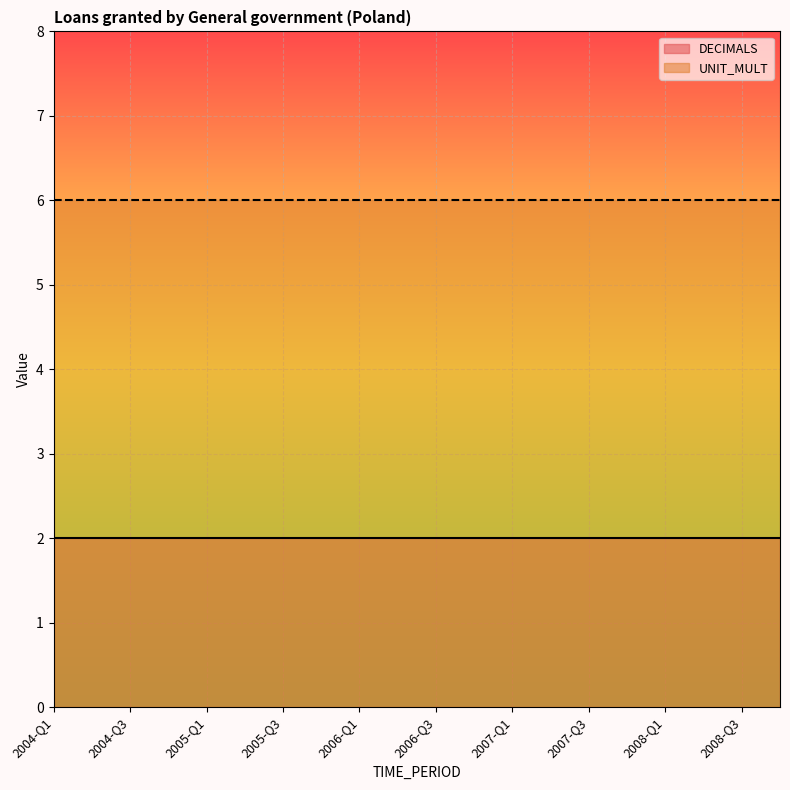

Between 2004-Q1 and 2005-Q2, which series saw the biggest shift?

DECIMALS